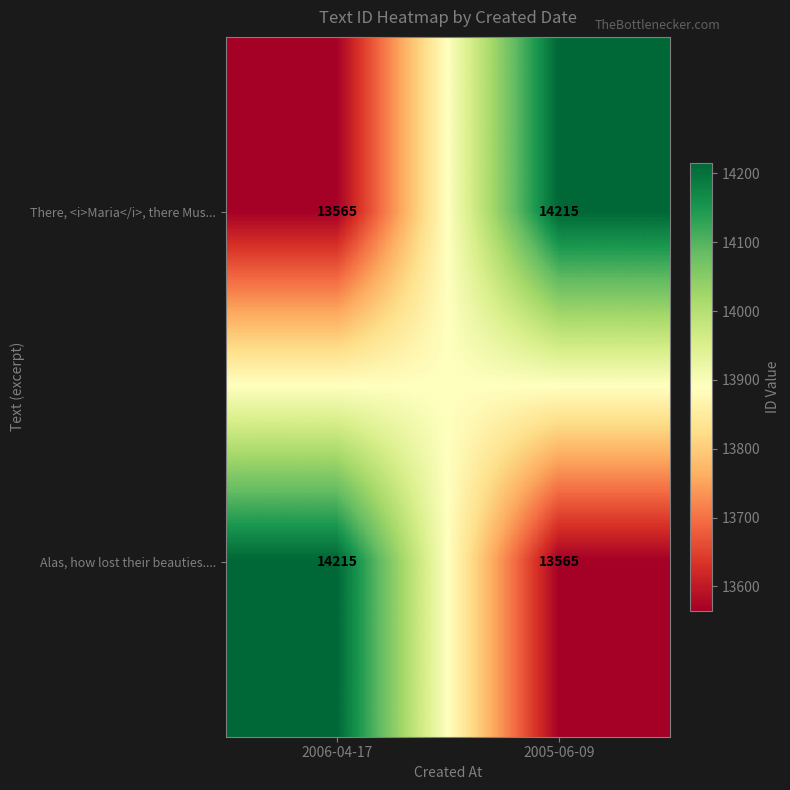

Reading left to right, transcribe all the data shown in this chart.

There, <i>Maria</i>, there Mus...: 13565	14215
Alas, how lost their beauties....: 14215	13565